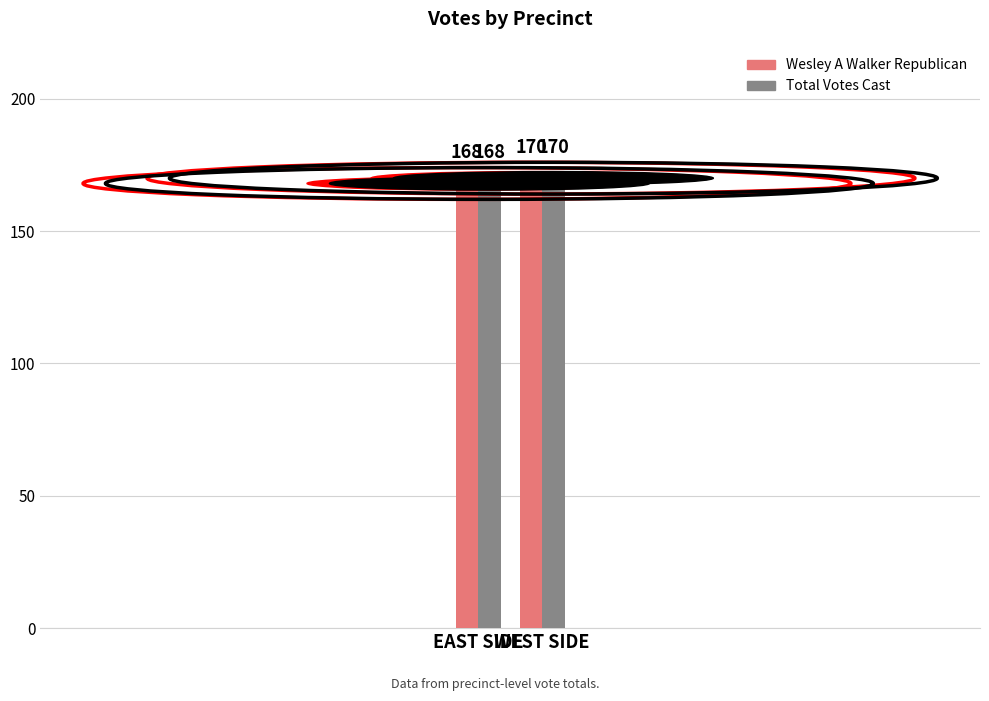

What is the sum of all Wesley A Walker Republican values?

338